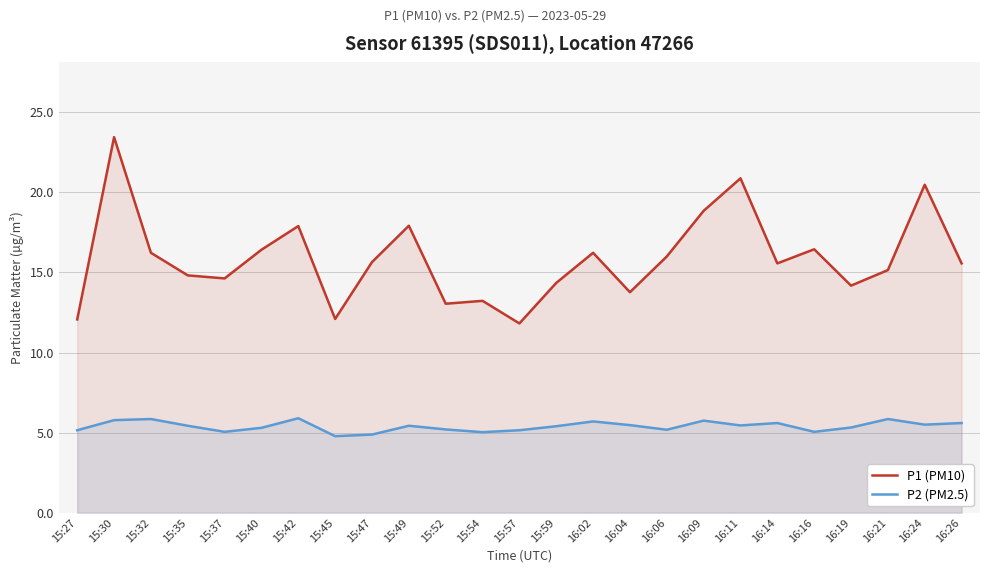

At which category does P2 (PM2.5) reach its first local peak?

15:32